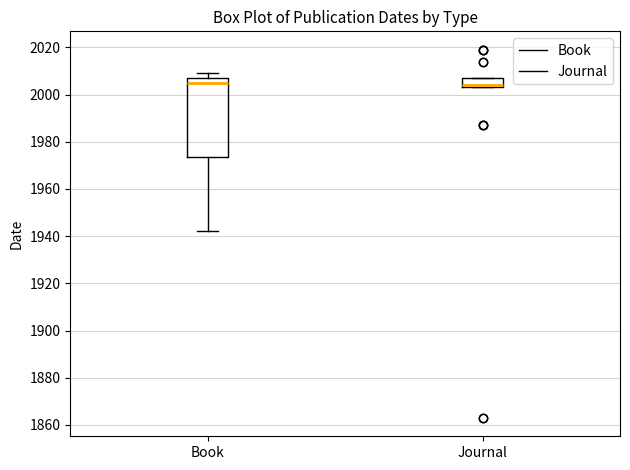

Reading left to right, transcribe this box plot: for each box, give where its median line is, the range the box spans, and where its two whiskers end, as read against the y-axis. The values are not printed on the chart, so give them approximately, as read against the axis.

Book: median 2006, box 1974 to 2008, whiskers 1942 to 2010
Journal: median 2004 (just above the box's lower edge), box 2004 to 2008, whiskers 2004 to 2008